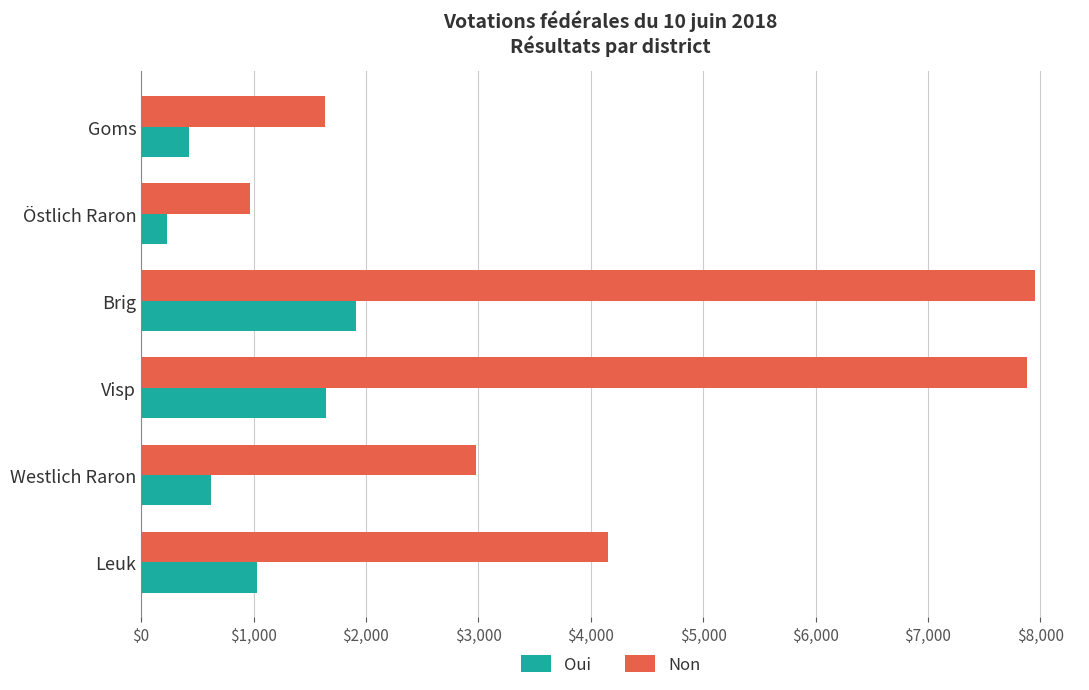

Which label corresponds to the smallest value in the chart?

Östlich Raron